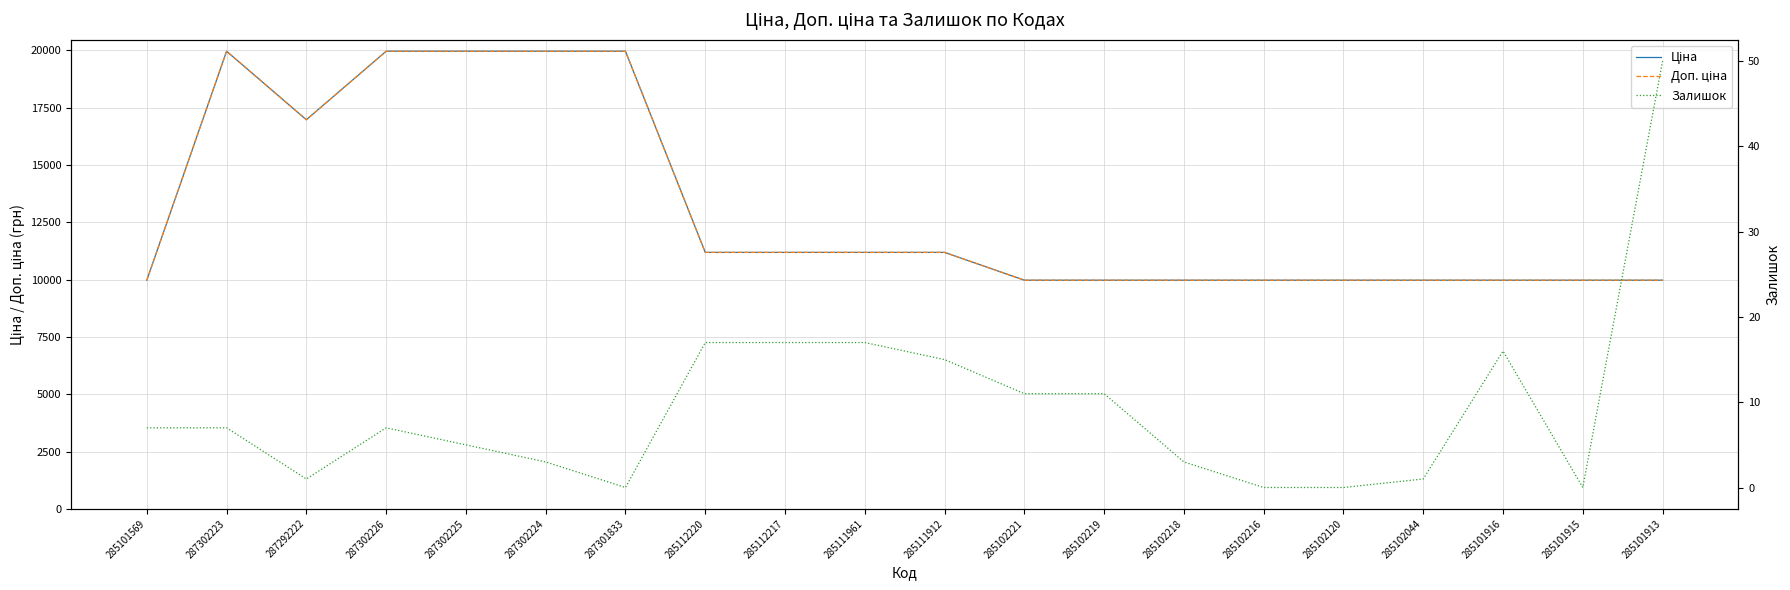

Rank the categories by Ціна value from highest to lowest.

287302223, 287302226, 287302225, 287302224, 287301833, 287292222, 285112220, 285112217, 285111961, 285111912, 285101569, 285102221, 285102219, 285102218, 285102216, 285102120, 285102044, 285101916, 285101915, 285101913